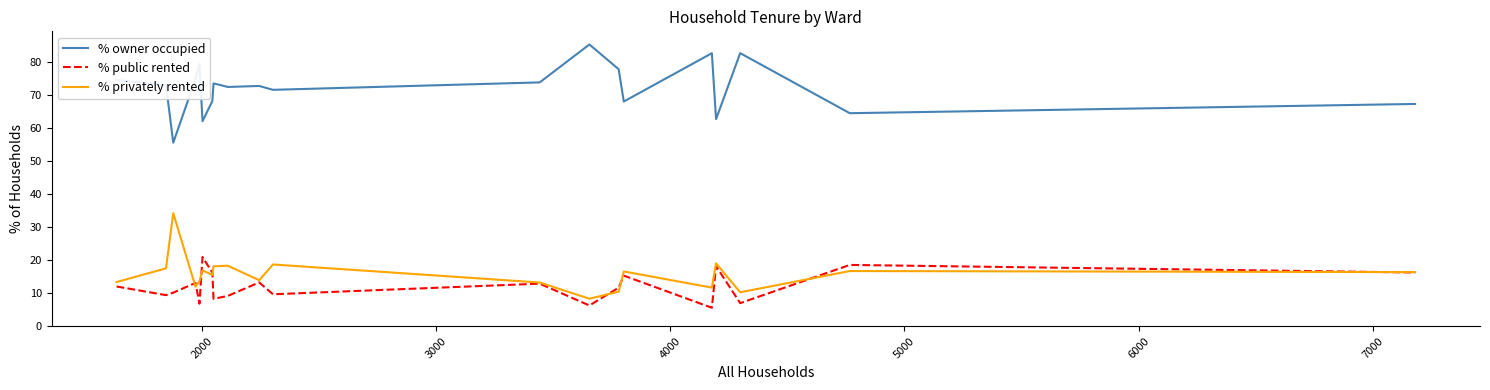

Which series has the largest range (max minus min)?

% owner occupied